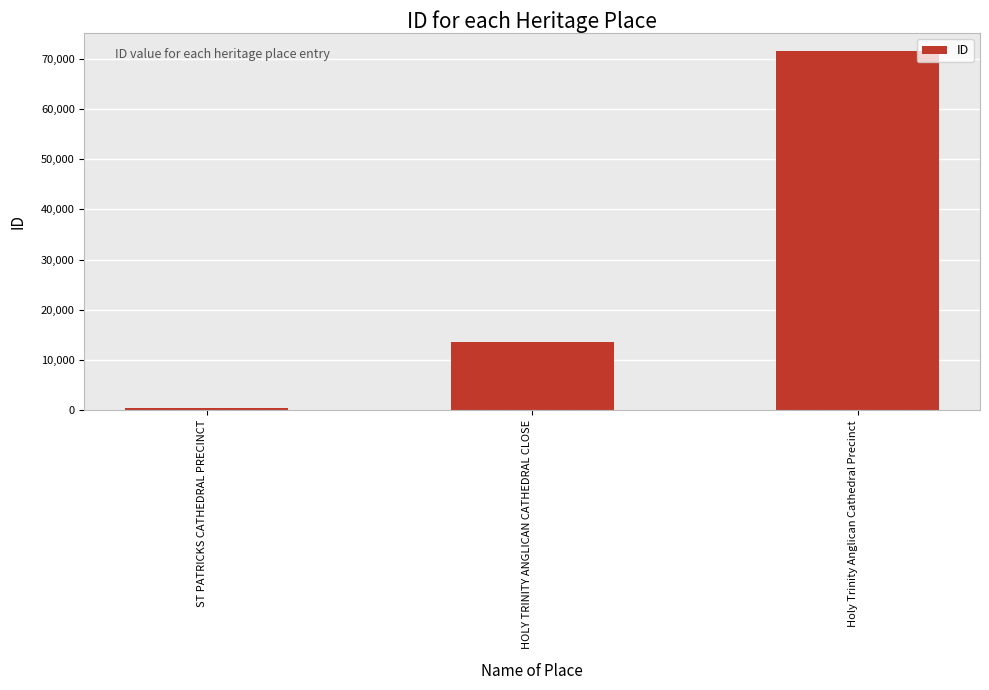

Reading right to left, what are all the values shown in this chart?

71463	13621	355